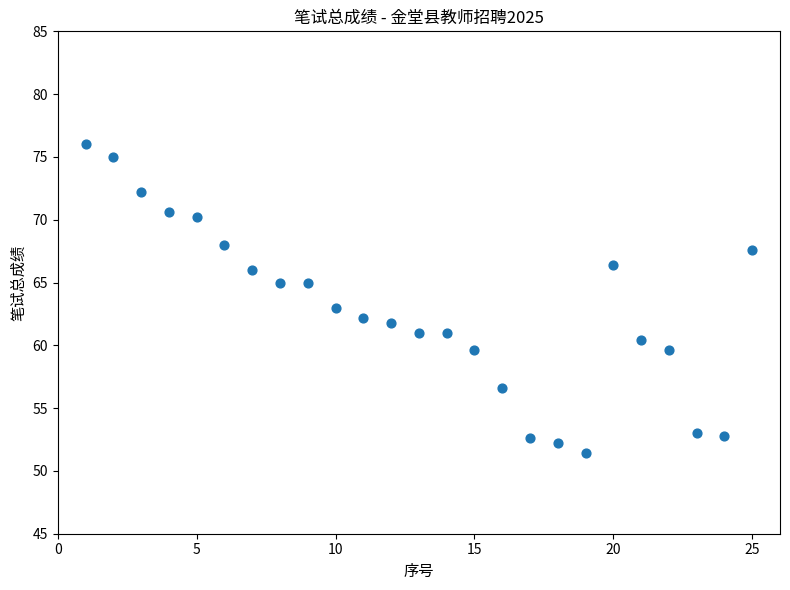

What is the range of Y values (max minus min)?

24.6